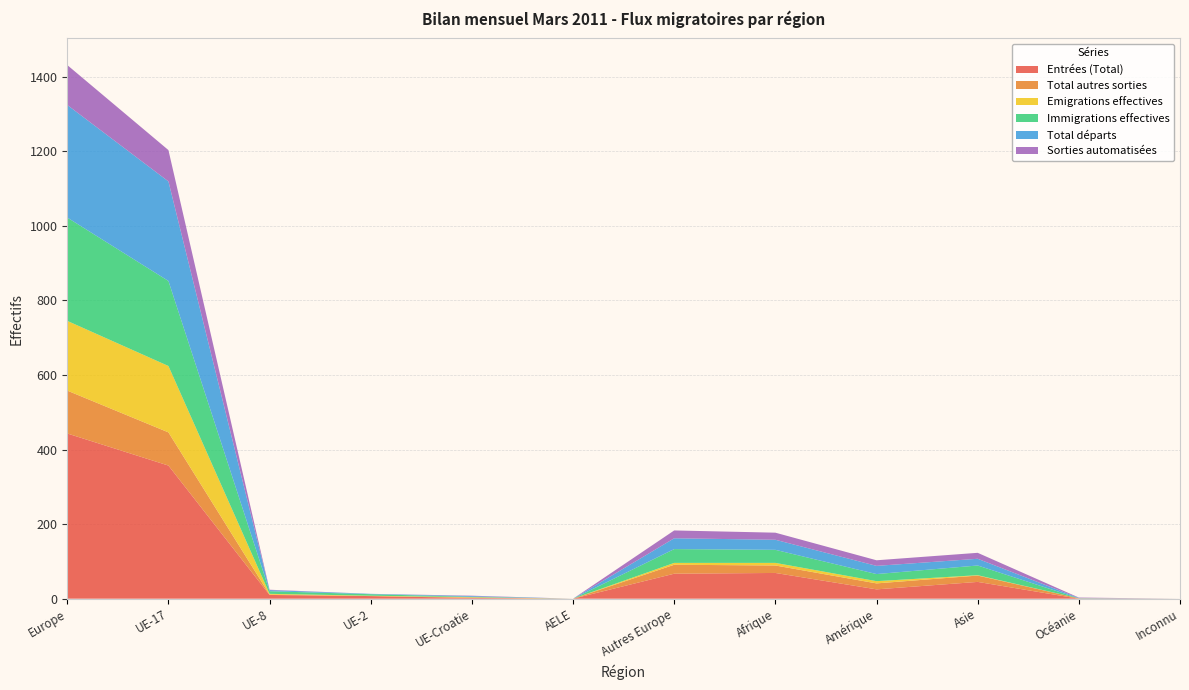

Reading left to right, list all the values displayed in this chart.

Entrées (Total): Europe=443	UE-17=357	UE-8=10	UE-2=7	UE-Croatie=2	AELE=0	Autres Europe=67	Afrique=69	Amérique=25	Asie=45	Océanie=0	Inconnu=0
Total autres sorties: Europe=115	UE-17=89	UE-8=1	UE-2=0	UE-Croatie=1	AELE=0	Autres Europe=24	Afrique=20	Amérique=16	Asie=17	Océanie=1	Inconnu=0
Emigrations effectives: Europe=187	UE-17=178	UE-8=2	UE-2=1	UE-Croatie=1	AELE=0	Autres Europe=5	Afrique=7	Amérique=6	Asie=1	Océanie=0	Inconnu=0
Immigrations effectives: Europe=277	UE-17=228	UE-8=7	UE-2=4	UE-Croatie=1	AELE=0	Autres Europe=37	Afrique=35	Amérique=19	Asie=26	Océanie=0	Inconnu=0
Total départs: Europe=302	UE-17=267	UE-8=3	UE-2=1	UE-Croatie=2	AELE=0	Autres Europe=29	Afrique=27	Amérique=22	Asie=18	Océanie=1	Inconnu=0
Sorties automatisées: Europe=107	UE-17=84	UE-8=1	UE-2=0	UE-Croatie=1	AELE=0	Autres Europe=21	Afrique=19	Amérique=15	Asie=16	Océanie=1	Inconnu=0